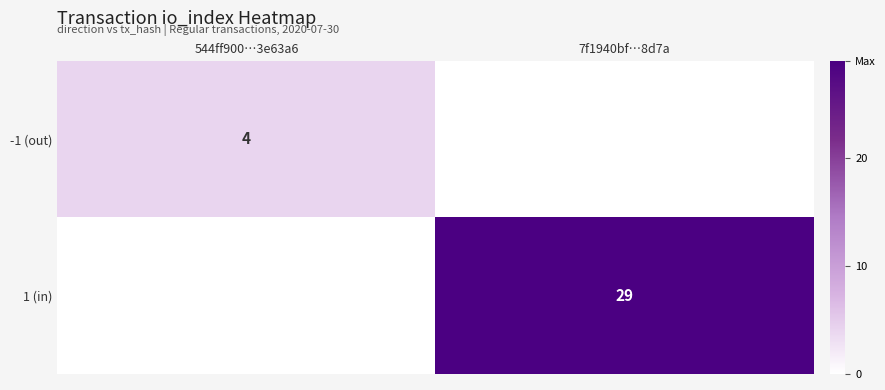

True or false: -1 (out) has a value of 7 at 544ff900…3e63a6.

False